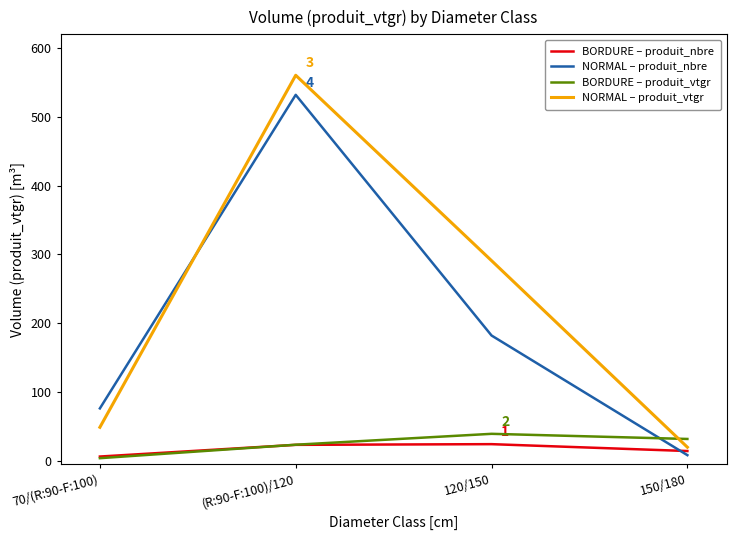

Which category has the highest value across all series?

(R:90-F:100)/120